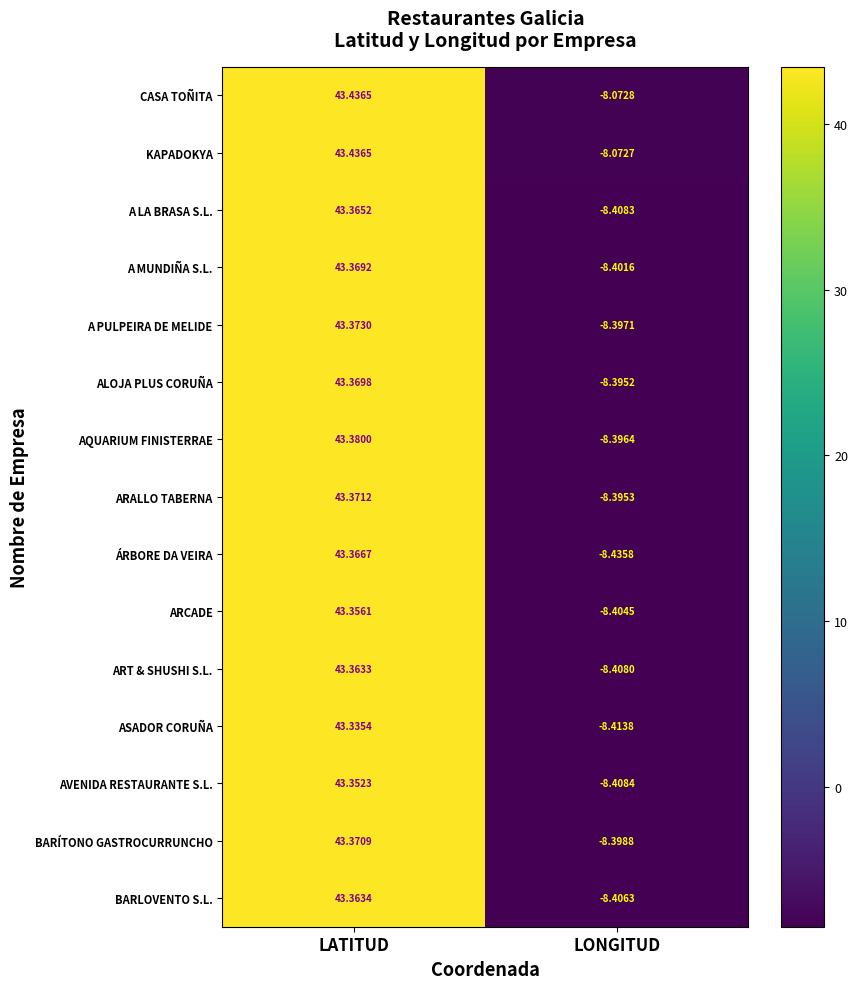

Which series changed the most between LATITUD and LONGITUD?

ÁRBORE DA VEIRA